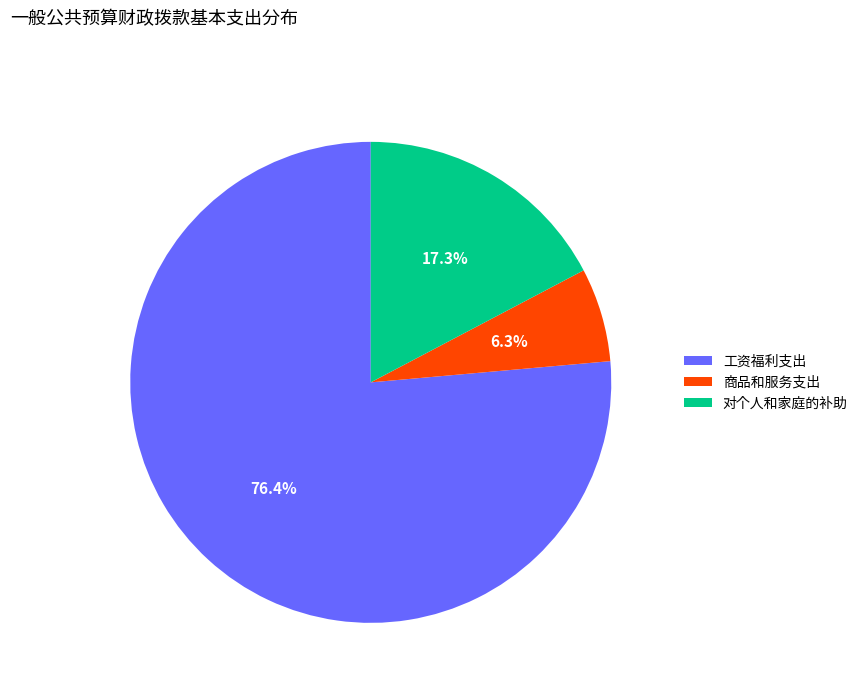

How many segments does this pie chart have?

3